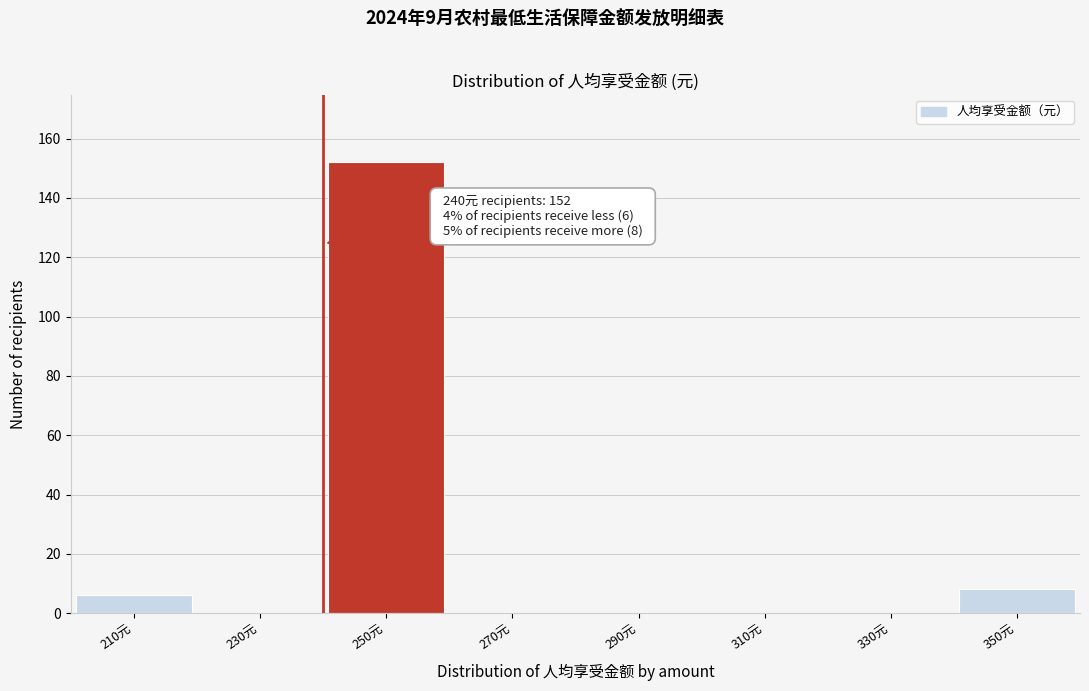

Which range on the x-axis has the tallest bar?

240 to 260